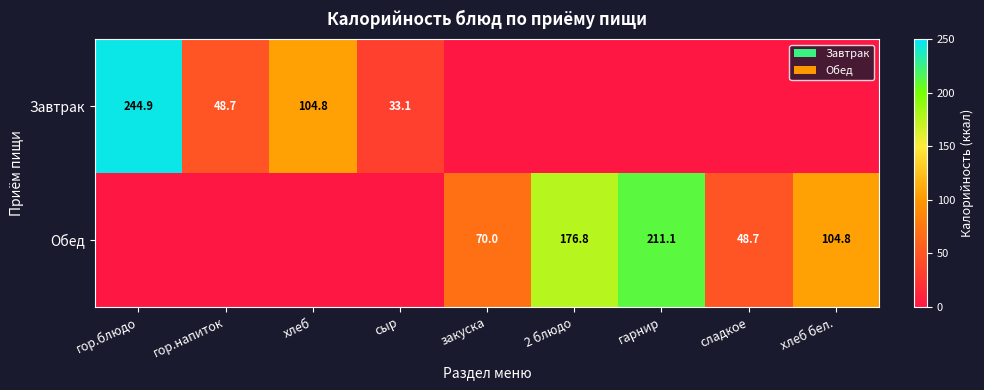

Is it true that Обед equals 211.1 at гарнир?

True